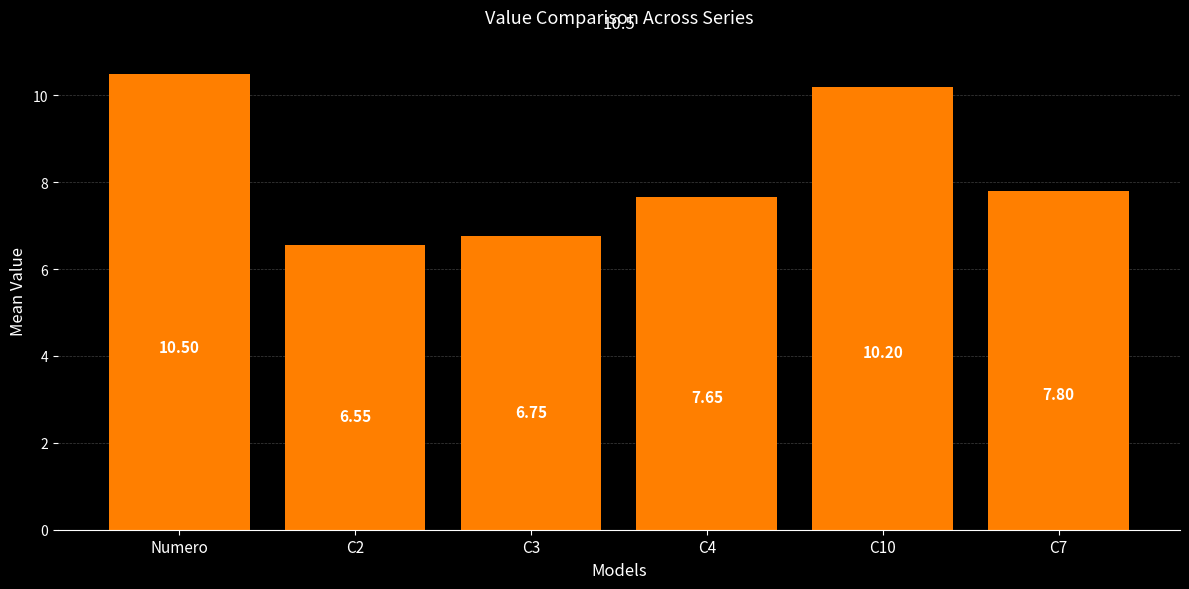

What is the average value?

8.2